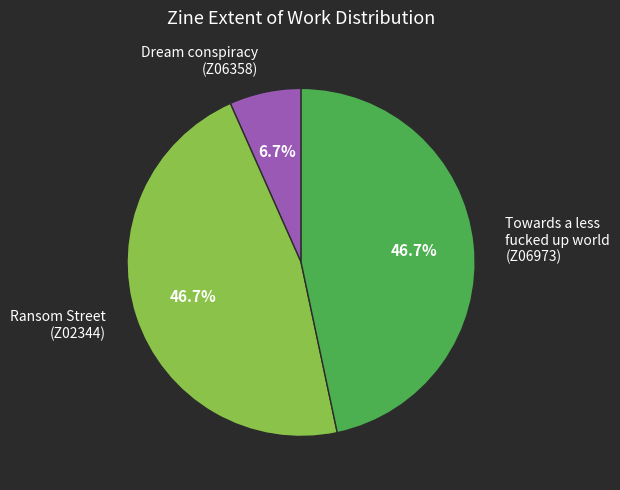

How many segments does this pie chart have?

3